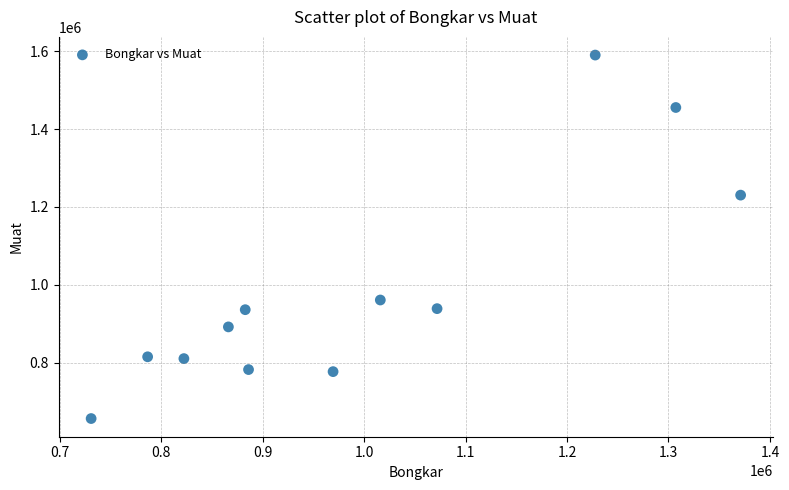

What Y value in the scatter plot is closest to 1123393?

1230373